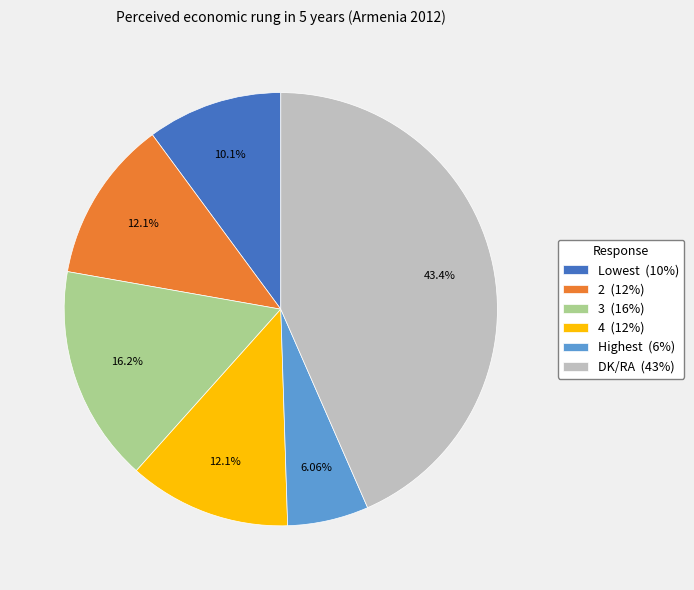

Count the number of slices in the pie.

6